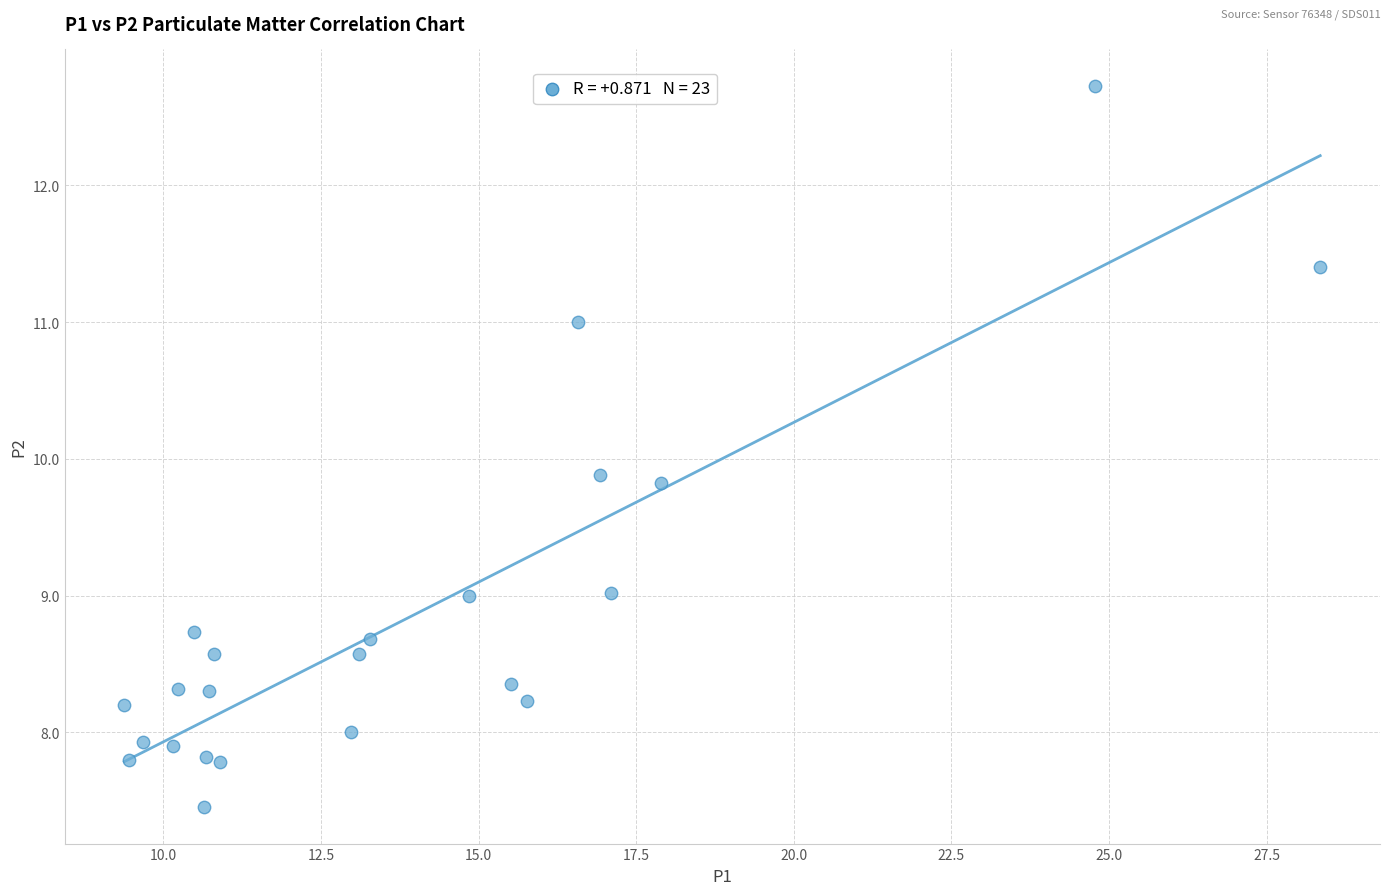

What Y value in the scatter plot is closest to 10?

9.9